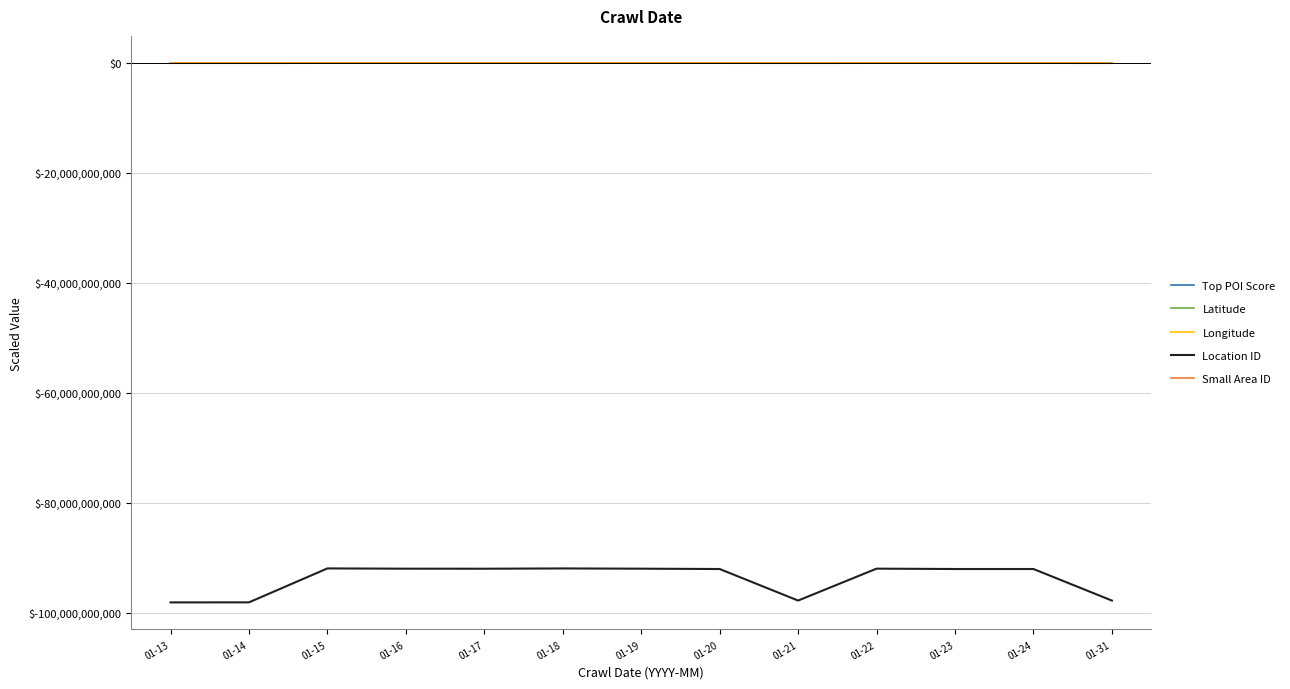

Which series has the largest range (max minus min)?

Location ID